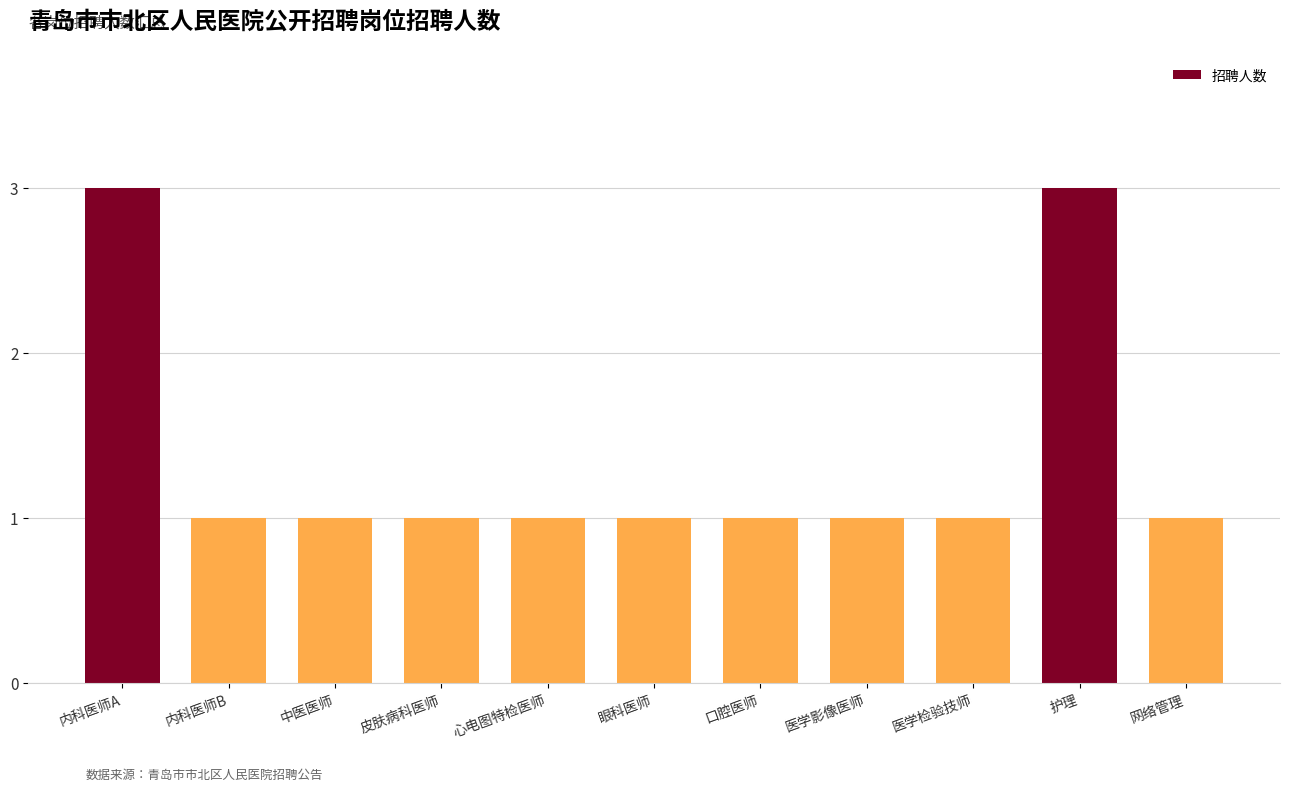

How many distinct data groups are displayed?

1